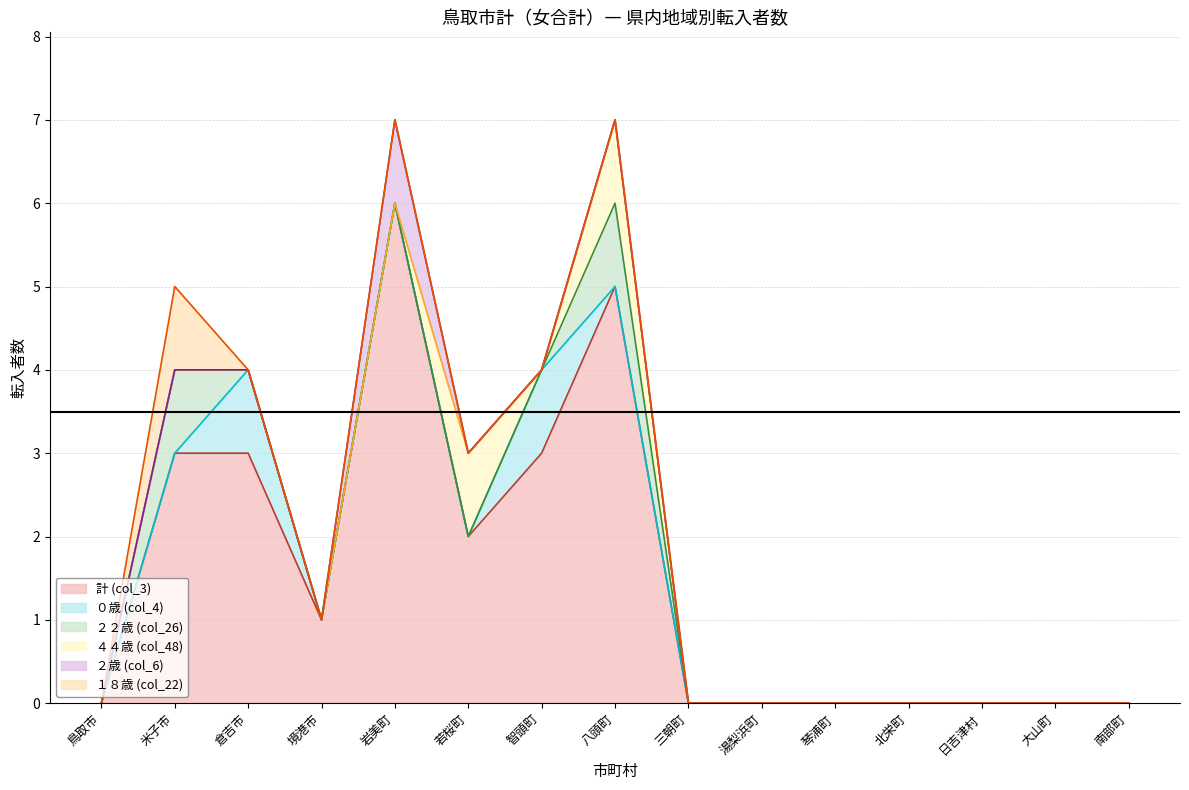

Which series has the largest range (max minus min)?

計 (col_3)